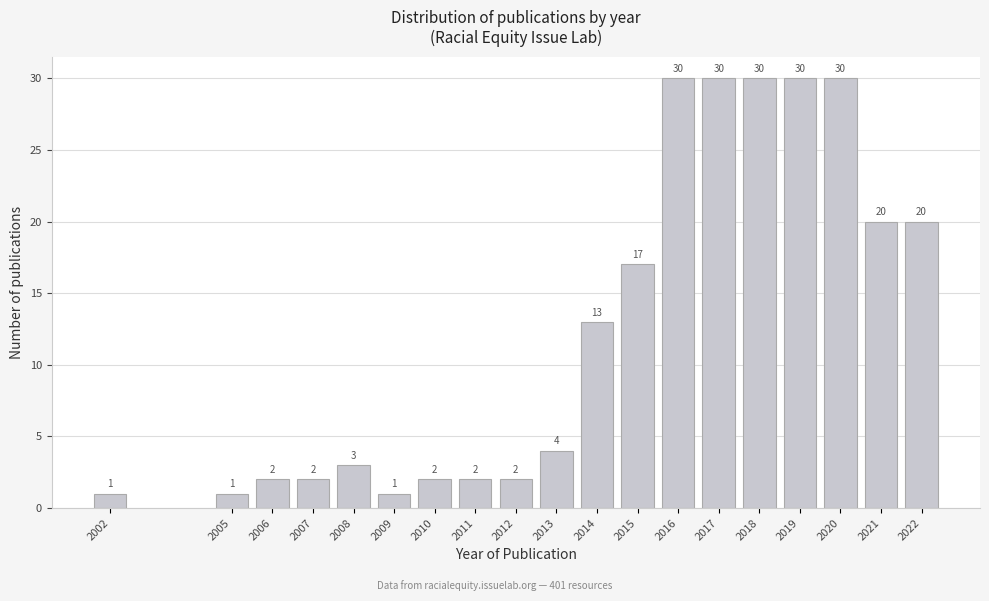

Reading left to right, list all the values displayed in this chart.

2002=1	2005=1	2006=2	2007=2	2008=3	2009=1	2010=2	2011=2	2012=2	2013=4	2014=13	2015=17	2016=30	2017=30	2018=30	2019=30	2020=30	2021=20	2022=20